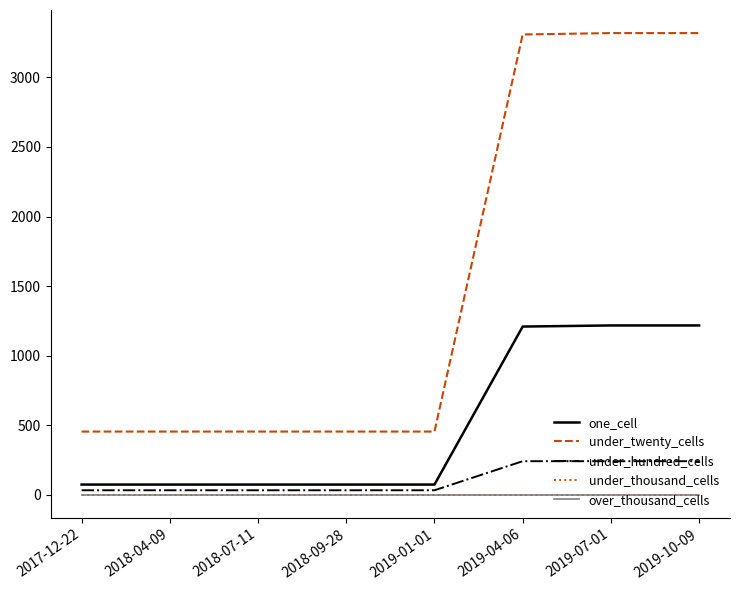

True or false: under_twenty_cells has a value of 454 at 2018-07-11.

True